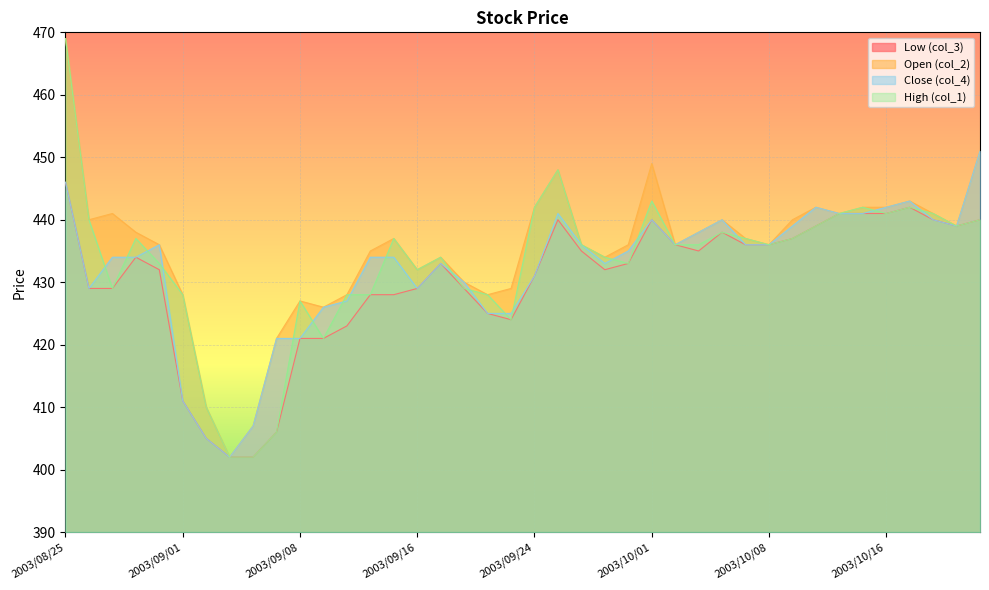

Rank the series at 2003/09/05 from highest to lowest value.

col_2, col_4, col_1, col_3